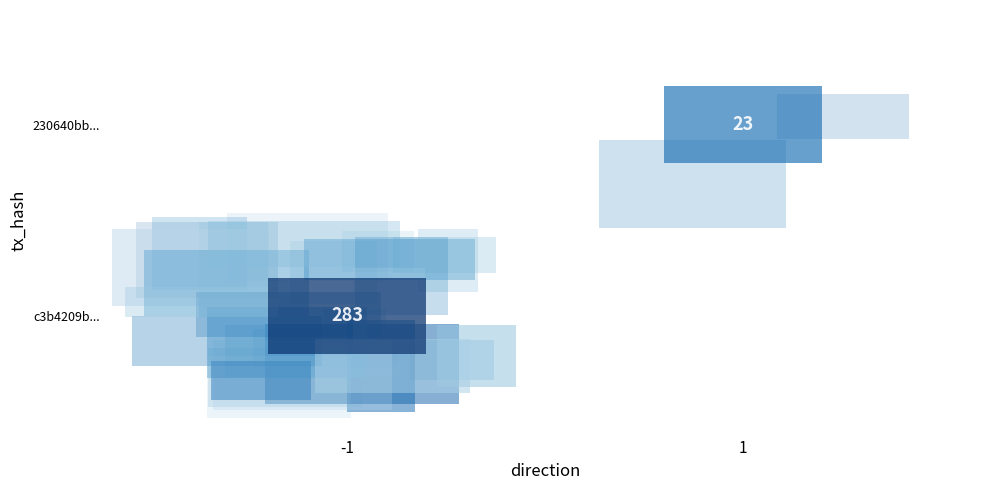

List the series in order of their peak value, lowest first.

230640bbfadbef51fcb31a085dfb8def358368a, c3b4209b36d95a2ca28c2d19445485f49b0a60d